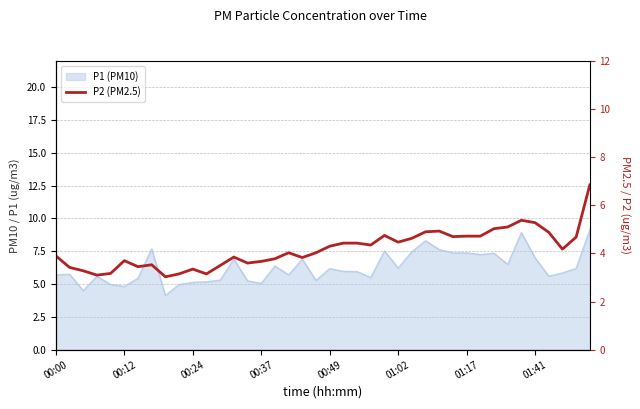

At which category does the chart reach its minimum across all series?

8